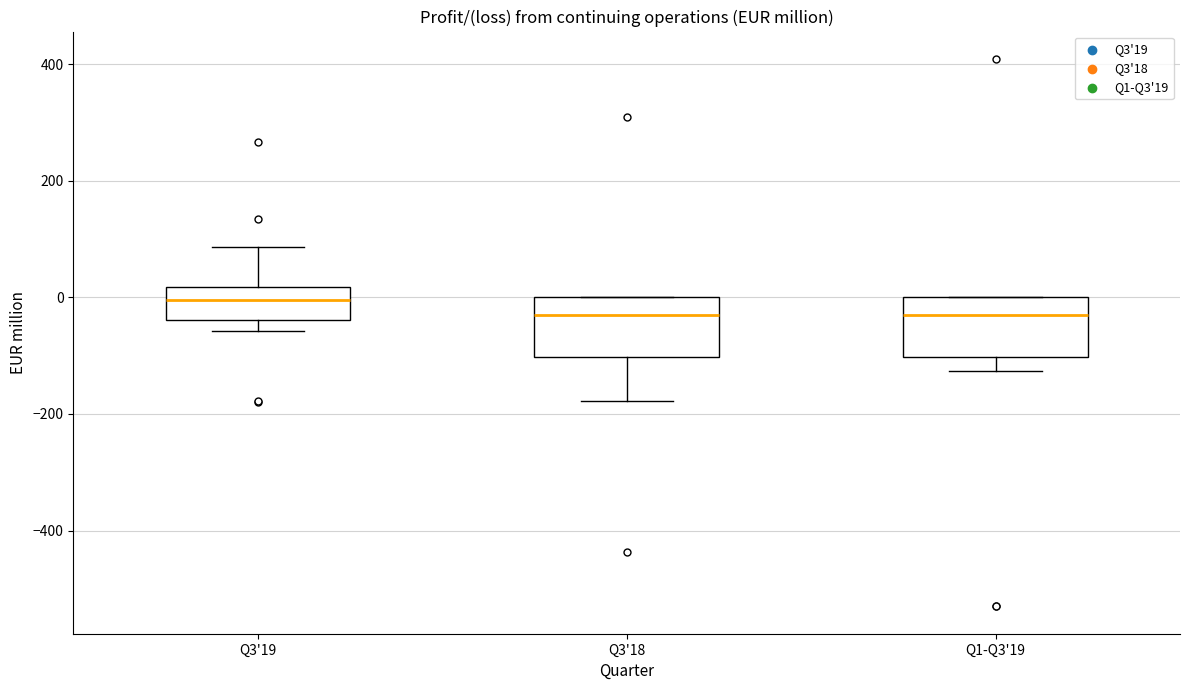

Reading left to right, transcribe this box plot: for each box, give where its median line is, the range the box spans, and where its two whiskers end, as read against the y-axis. The values are not printed on the chart, so give them approximately, as read against the axis.

Q3'19: median 0, box -40 to 20, whiskers -60 to 80
Q3'18: median -40, box -100 to 0, whiskers -180 to 0
Q1-Q3'19: median -40, box -100 to 0, whiskers -120 to 0